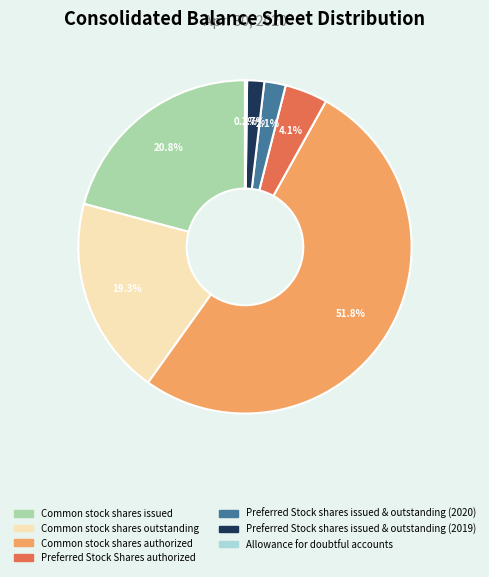

Which slice is the largest?

Common stock shares authorized